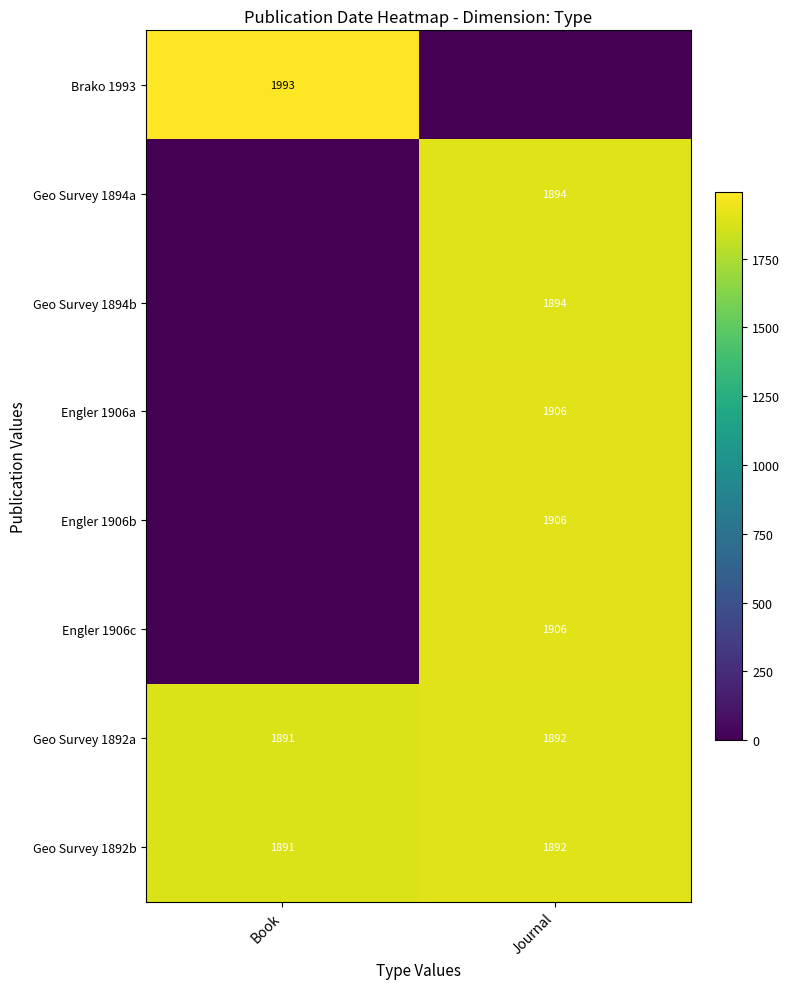

The value of Geo Survey 1892a at Book is 1891. True or false?

True